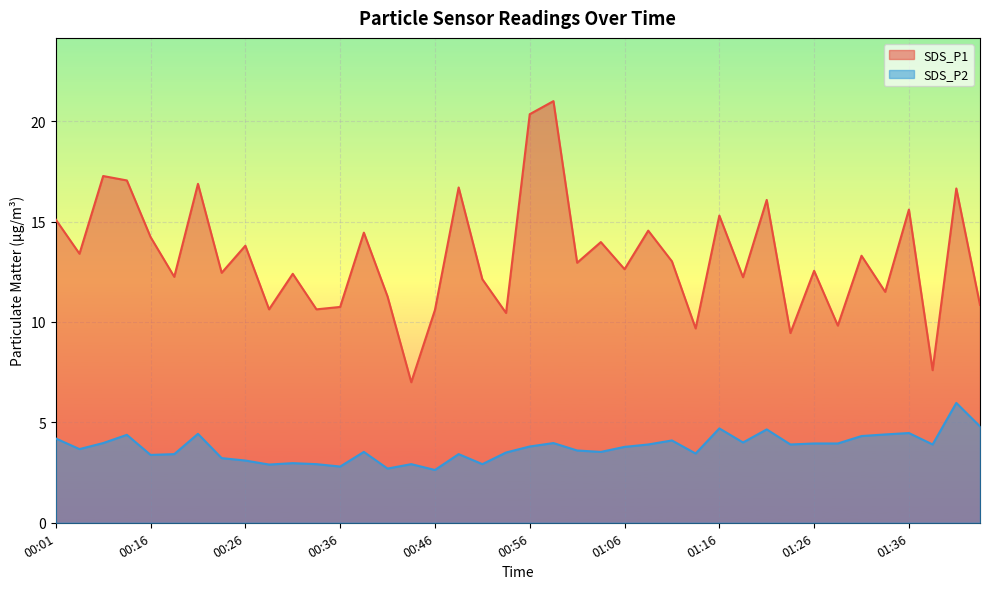

Where is the first local minimum for SDS_P2?

00:09